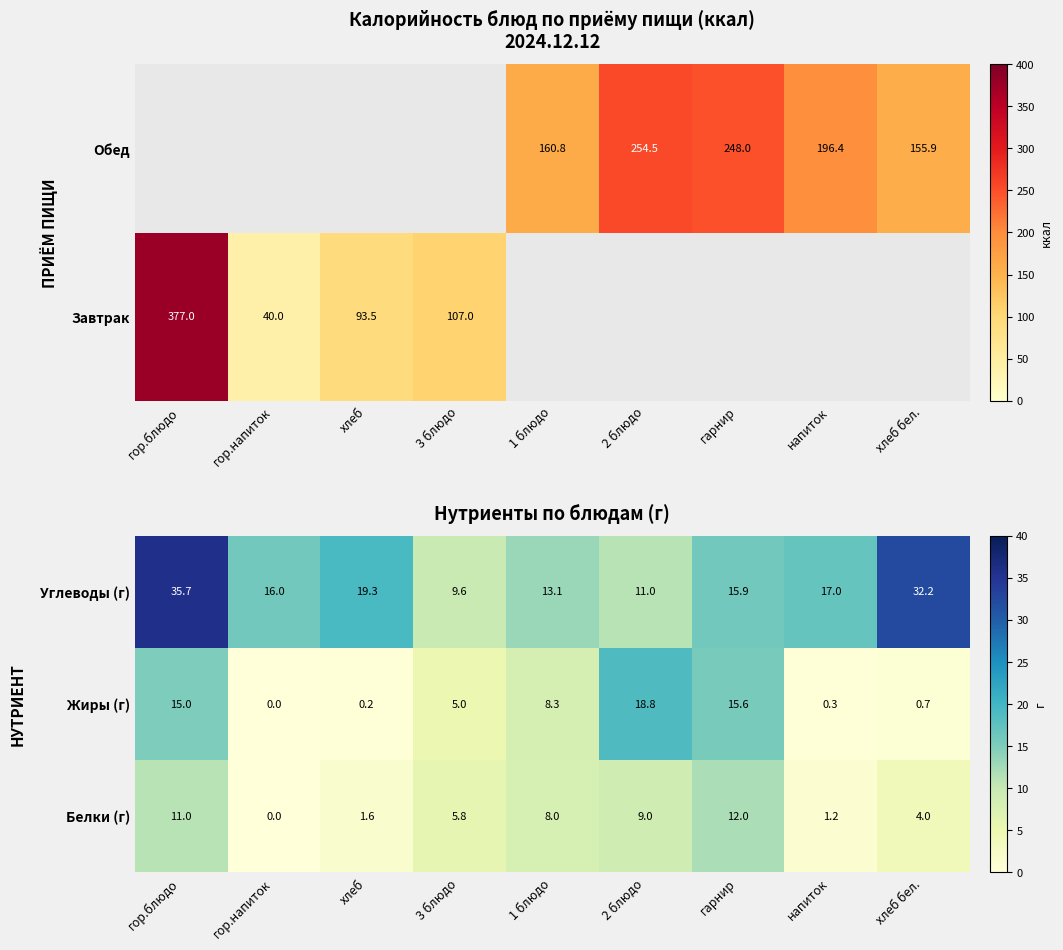

What is the difference between the maximum and minimum values in the Жиры (г) series?

18.8